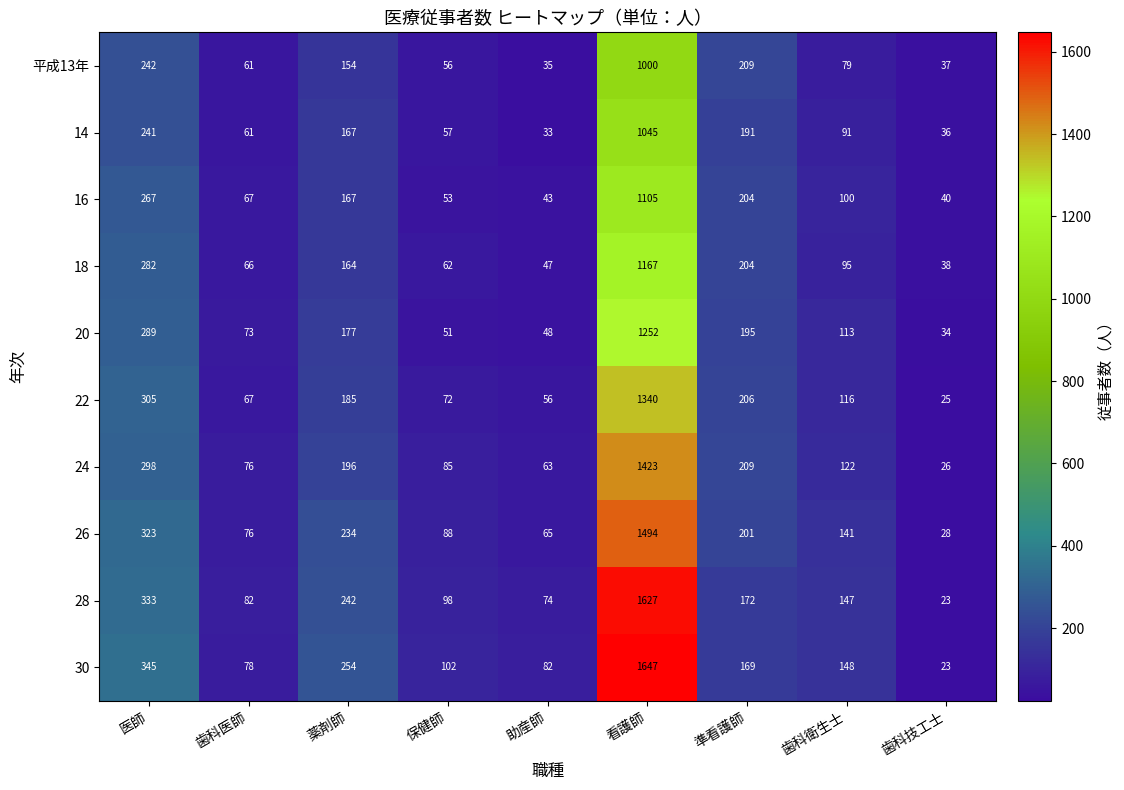

What is the difference between the highest and lowest values at 歯科技工士?

17